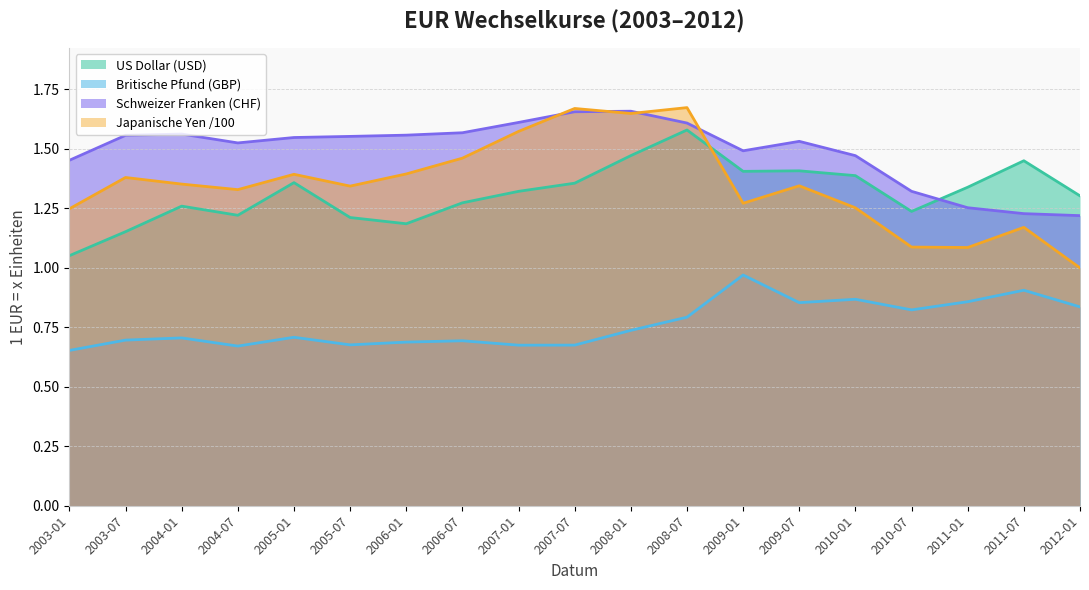

Between 2010-01 and 2006-07, which is larger?

2010-01